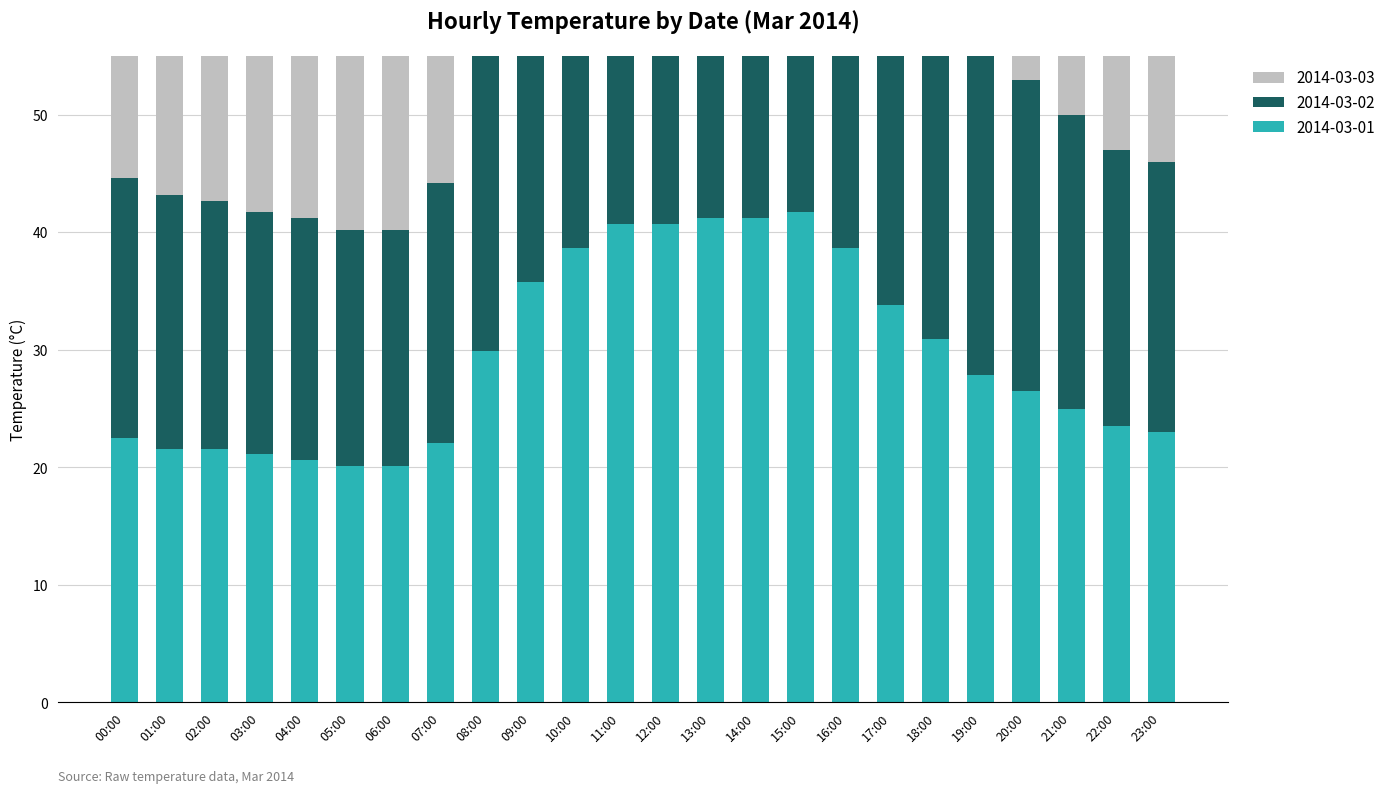

Is the value of 2014-03-02 at 14:00 greater than the value of 2014-03-03 at 16:00?

Yes